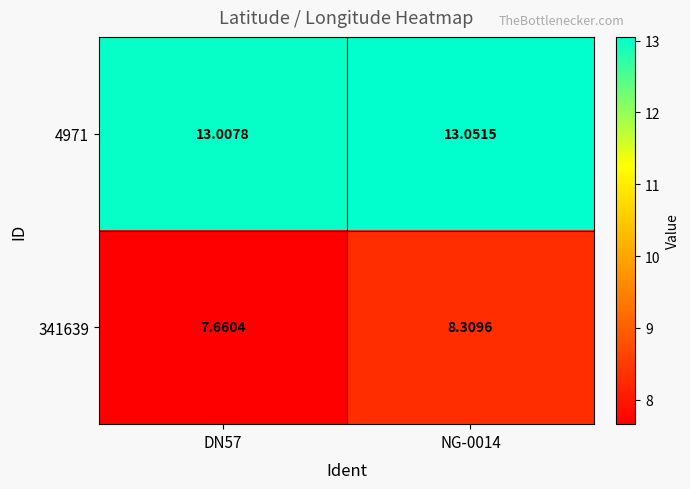

What is the spread (max minus min) of values at NG-0014?

4.7